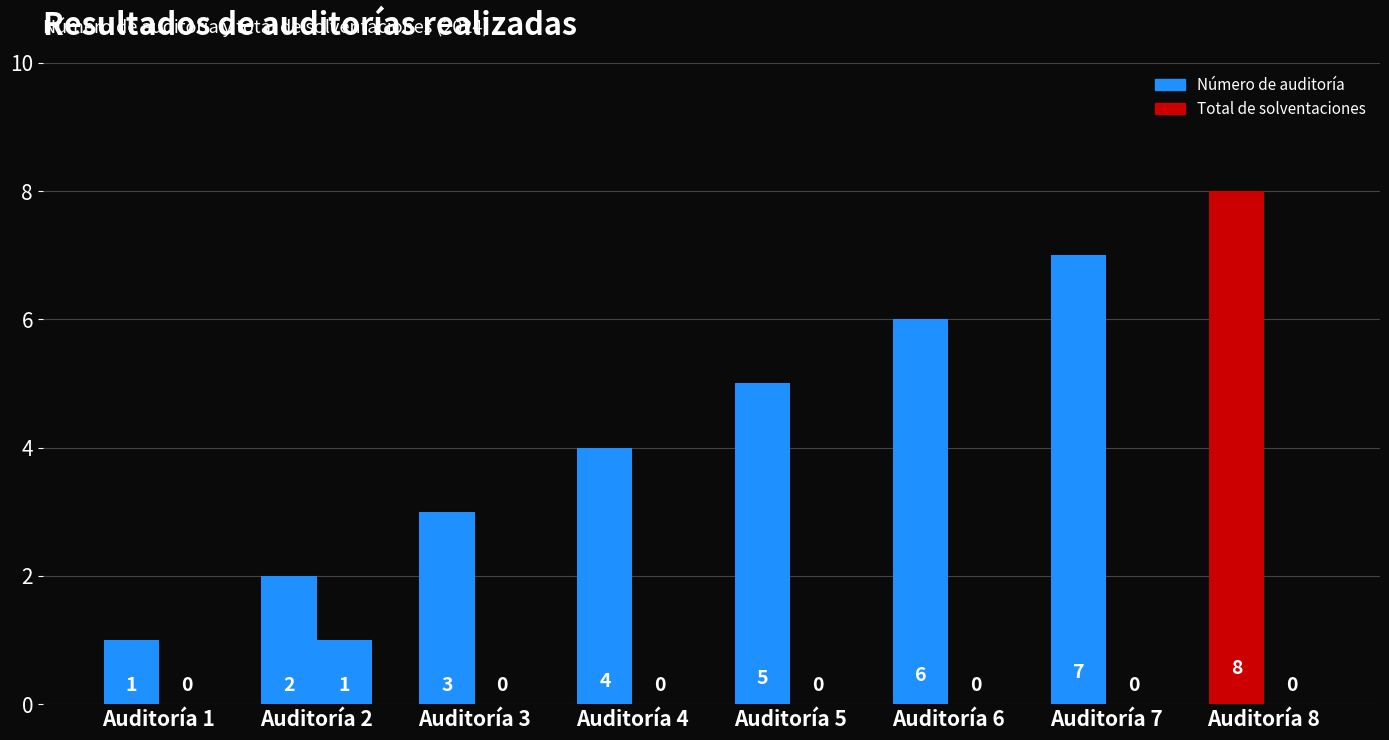

Rank the series by their average value, from lowest to highest.

Total de solventaciones, Número de auditoría